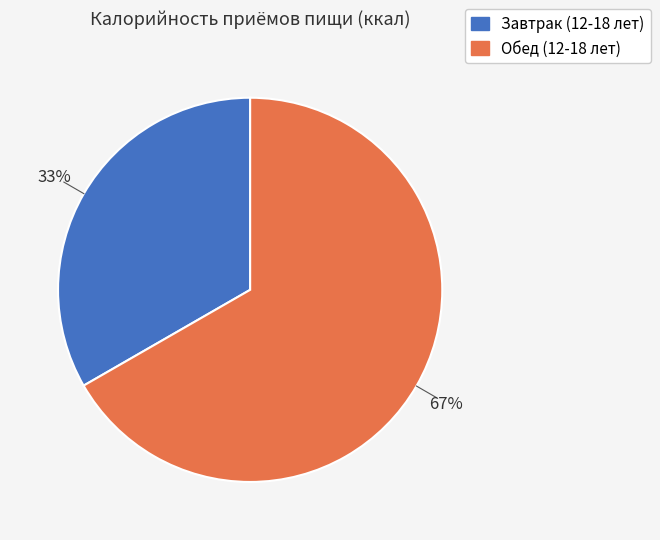

What percentage is the Завтрак (12-18 лет) slice, to the nearest percent?

33%